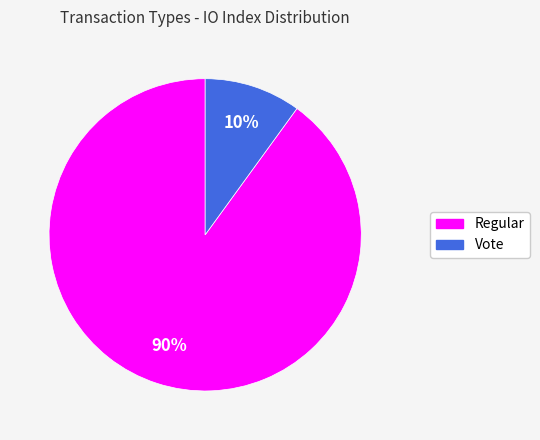

Is there any slice that represents more than half of the pie?

Yes